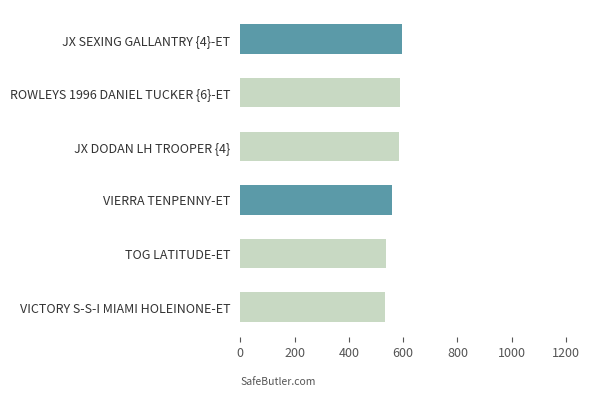

Which has a higher value, JX SEXING GALLANTRY {4}-ET or VIERRA TENPENNY-ET?

JX SEXING GALLANTRY {4}-ET